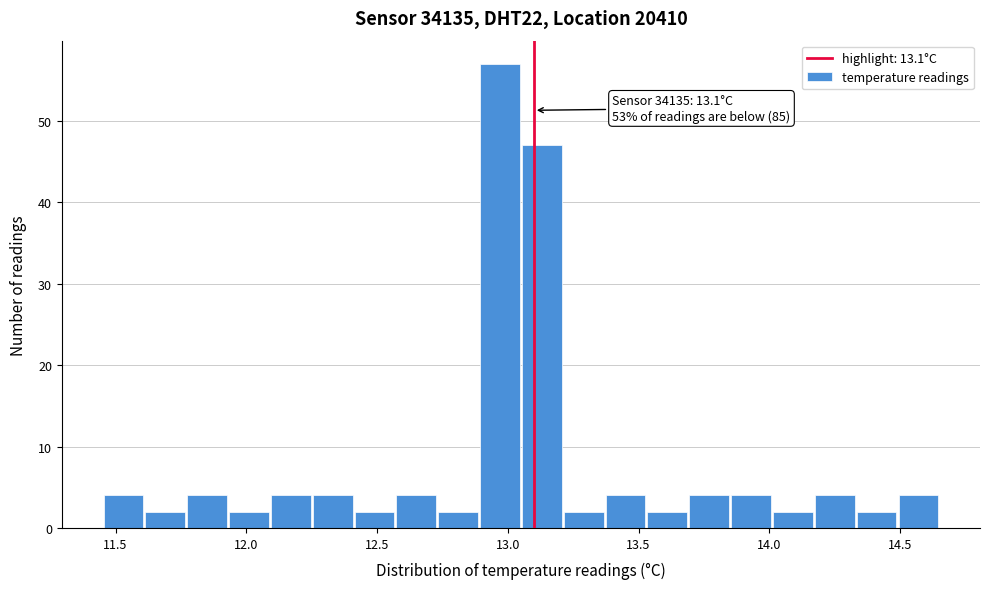

Around what value on the x-axis is the tallest bar? Give the approximate position of its centre, as read against the axis.

12.95